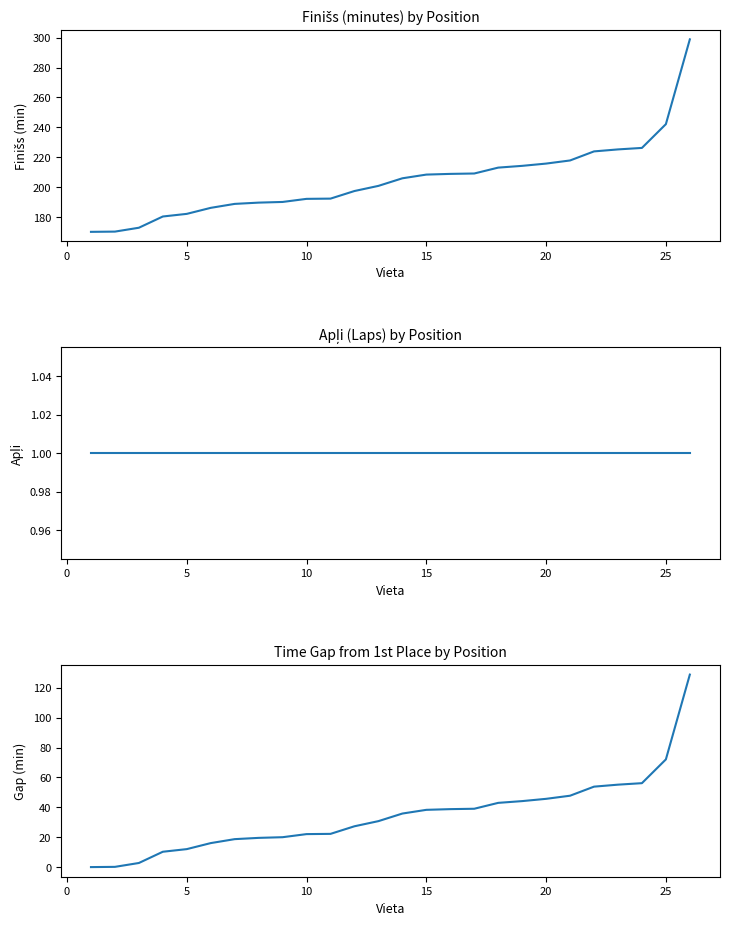

List the series in order of their peak value, lowest first.

Apļi, Time gap from 1st (min), Finišs (minutes)